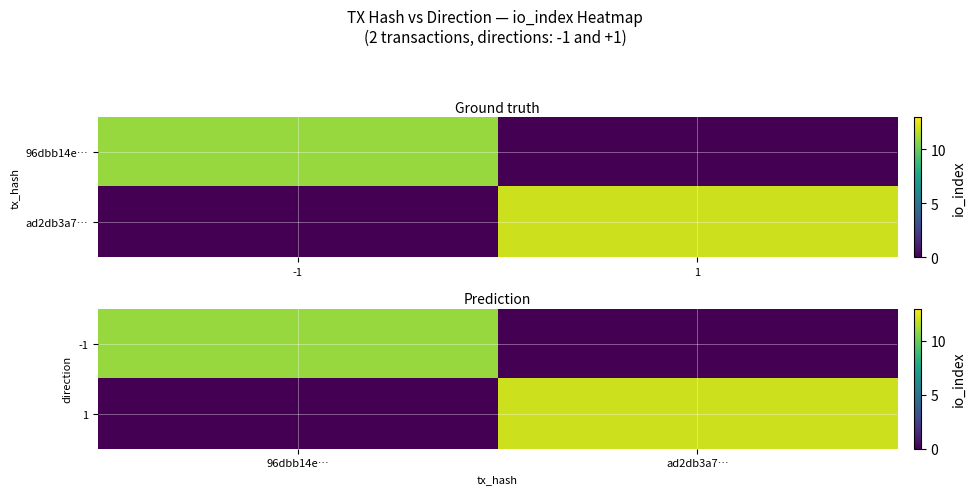

At 96dbb14e…, list the series in order from smallest to largest.

1, -1